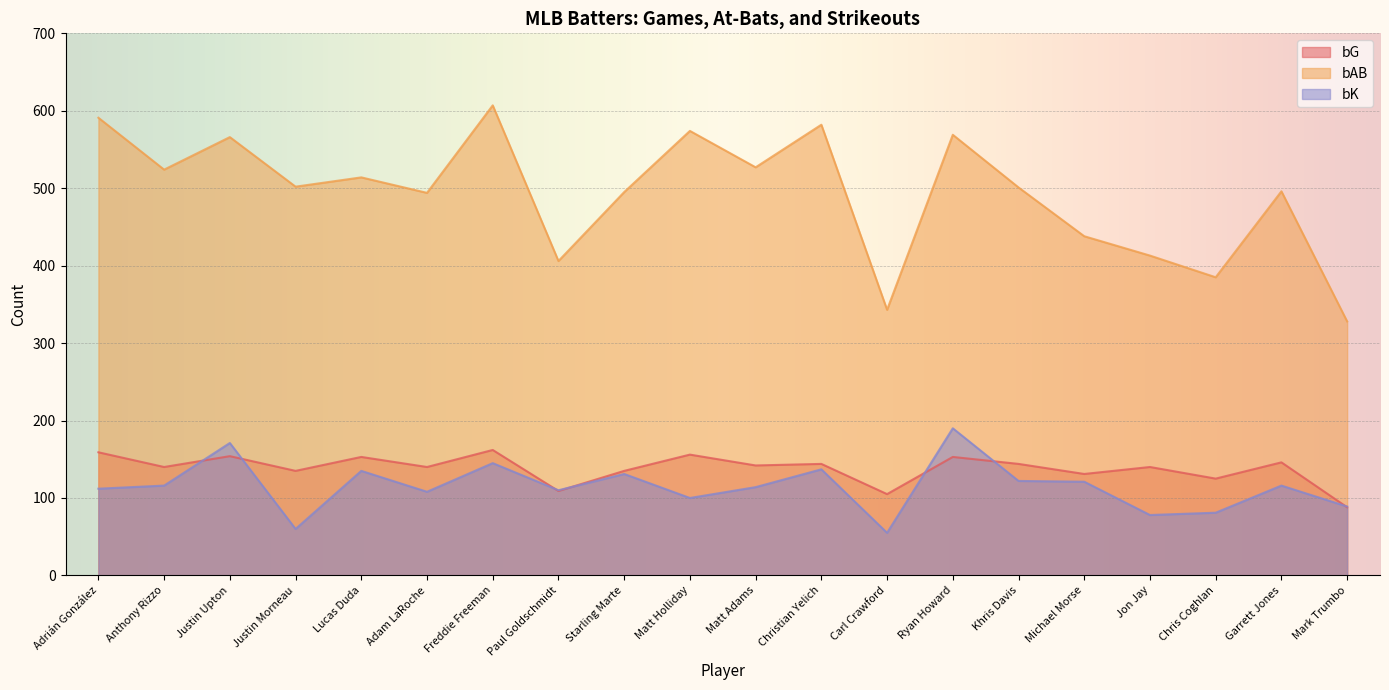

What are all the series names shown in the legend?

bG, bAB, bK